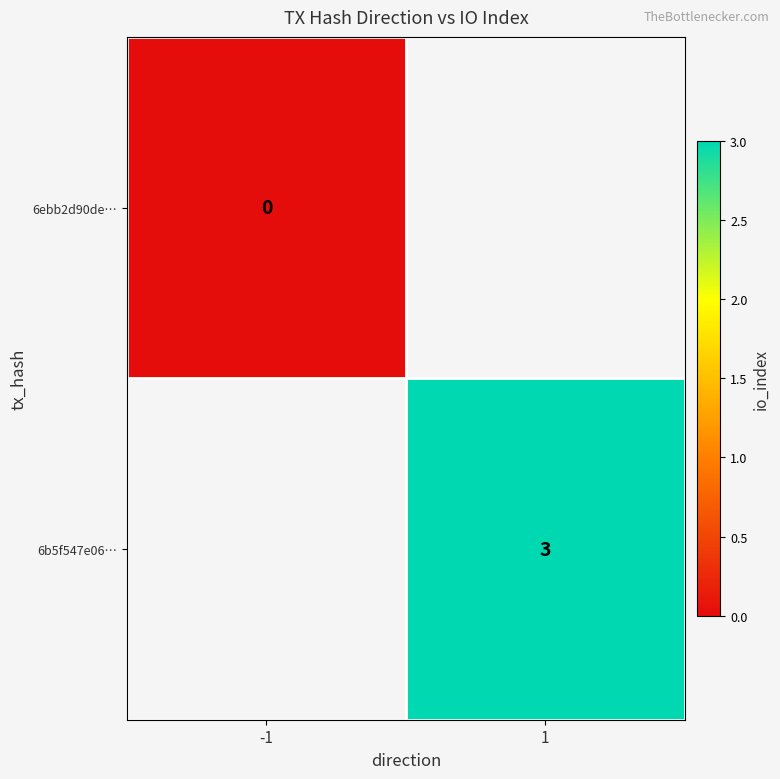

Which category has the highest value across all series?

1